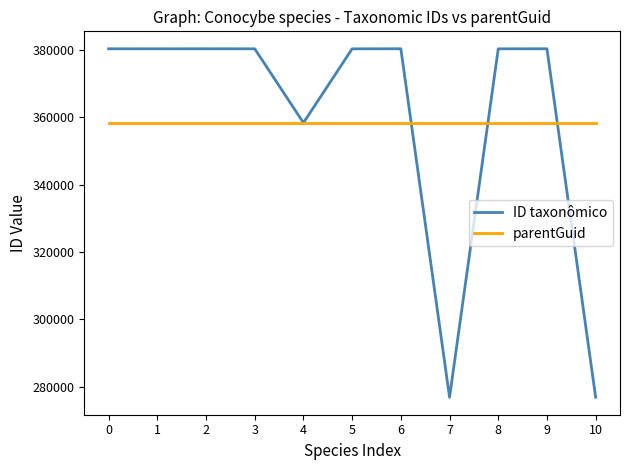

What is the approximate value of ID taxonômico at 10?

276879